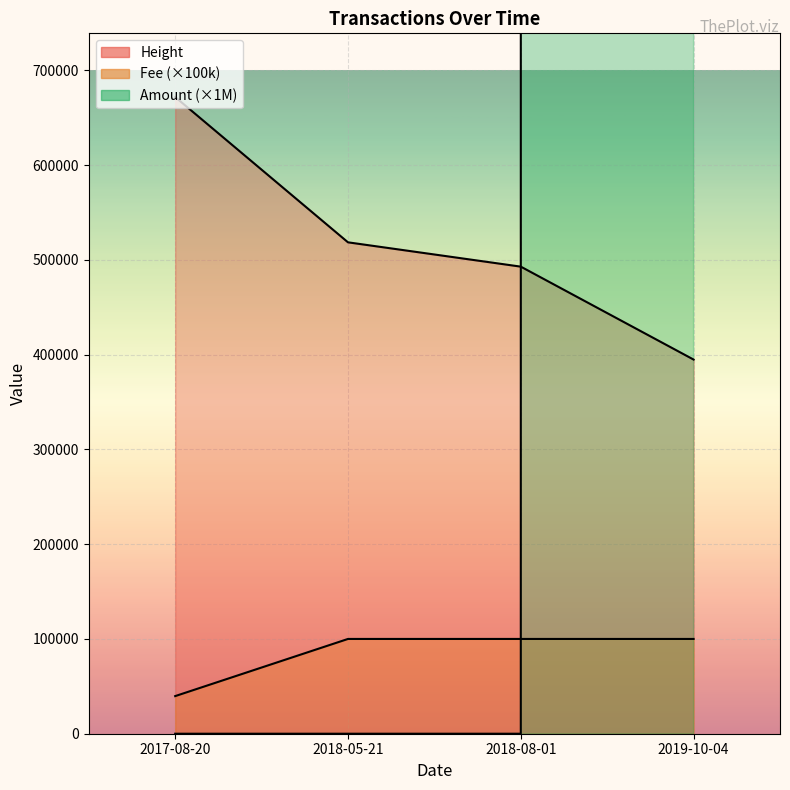

Is the value of Fee at 2018-05-21 greater than the value of Height at 2018-05-21?

No